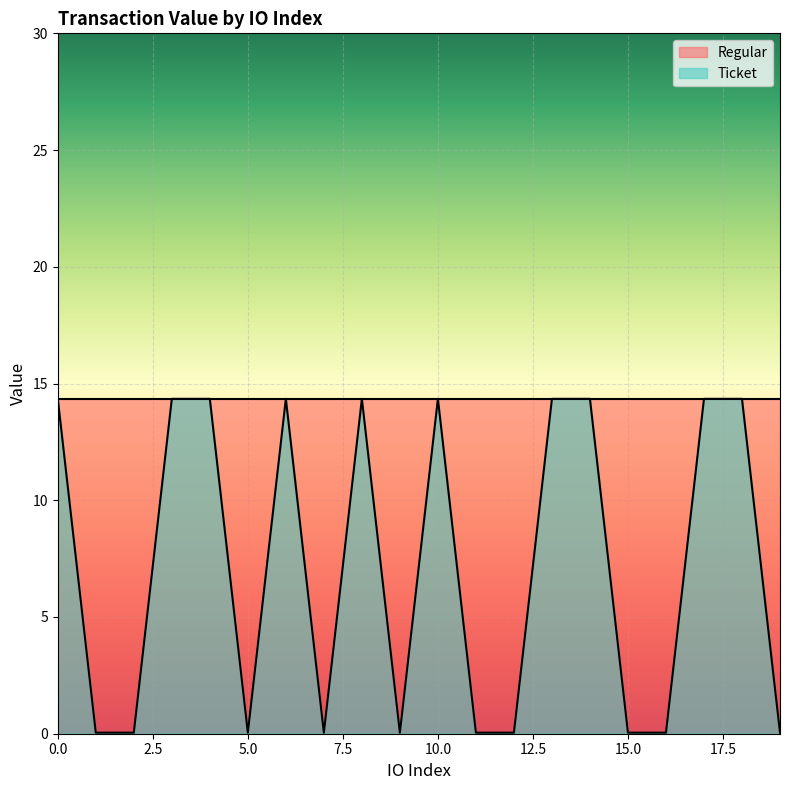

Rank the categories by value from lowest to highest.

1, 2, 5, 7, 9, 11, 12, 15, 16, 19, 0, 3, 4, 6, 8, 10, 13, 14, 17, 18